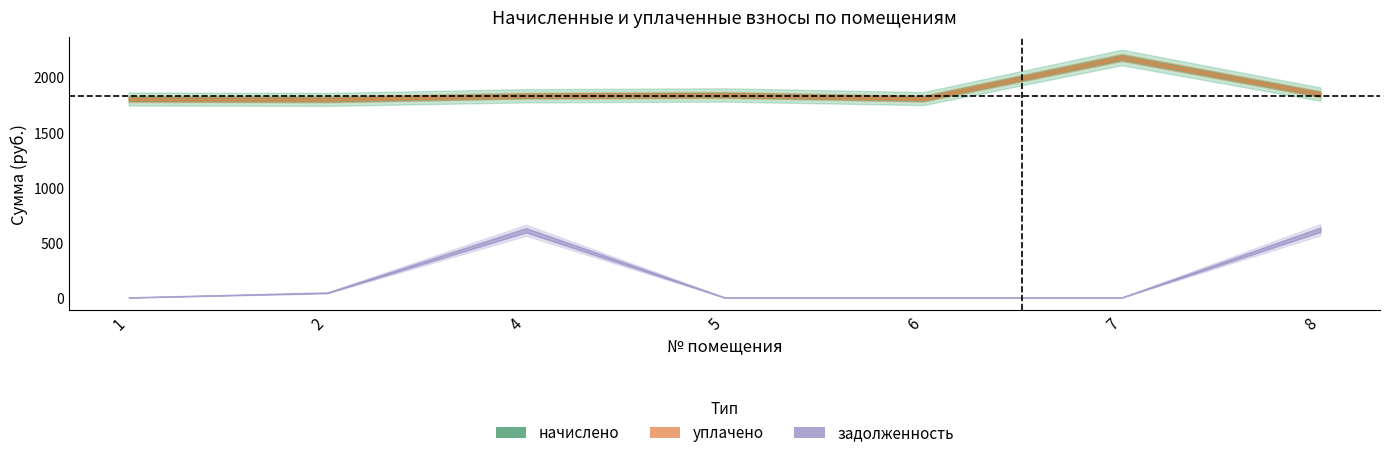

What is the difference between the highest and lowest values at 8?

1231.8